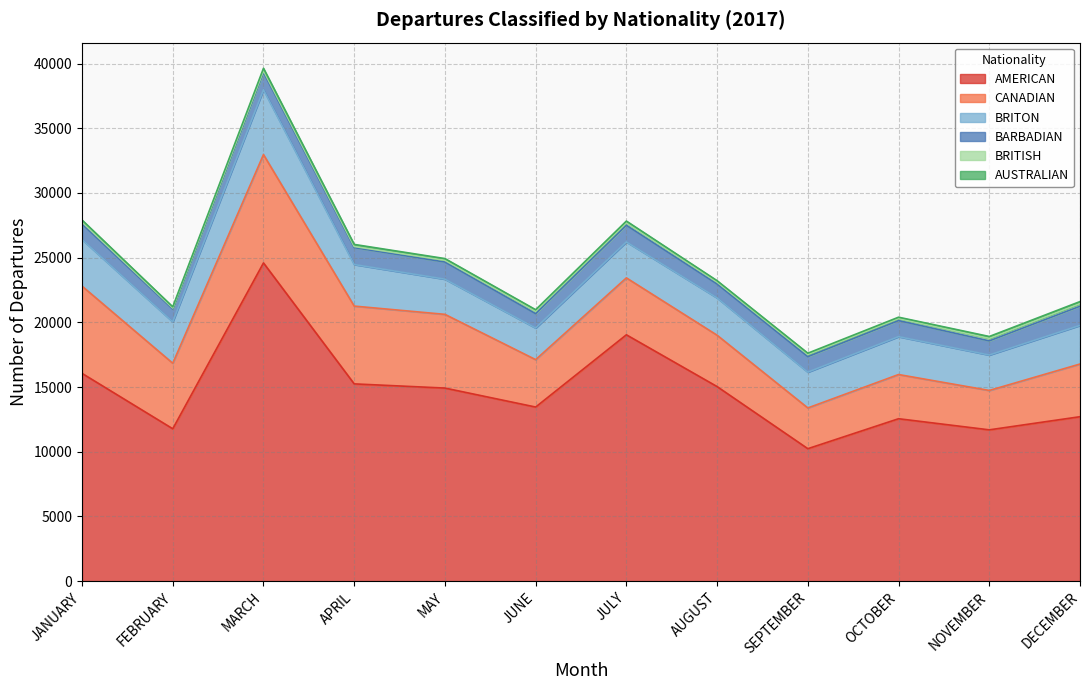

Reading left to right, list all the values displayed in this chart.

AMERICAN: 16055	11774	24590	15243	14919	13453	19036	15034	10235	12550	11691	12706
CANADIAN: 6743	5063	8372	6011	5696	3663	4398	3969	3149	3415	3044	4072
BRITON: 3599	3199	5010	3212	2718	2443	2777	2883	2765	2927	2737	2984
BARBADIAN: 1201	987	1337	1305	1325	1109	1291	1070	1197	1242	1094	1481
BRITISH: 154	84	137	91	138	183	190	158	168	158	194	204
AUSTRALIAN: 153	91	185	158	130	123	132	102	100	104	145	156